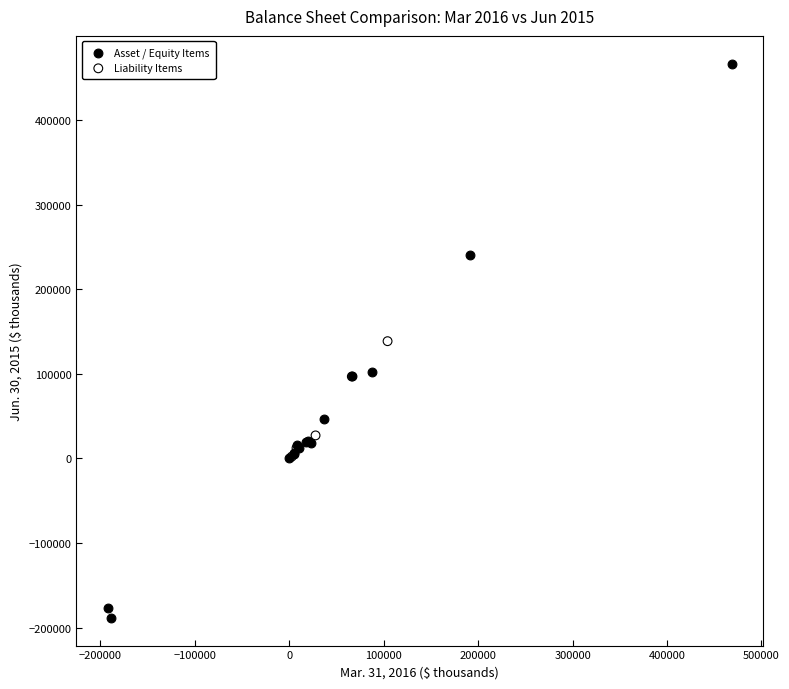

Which series contains the lowest Y value?

Asset / Equity Items